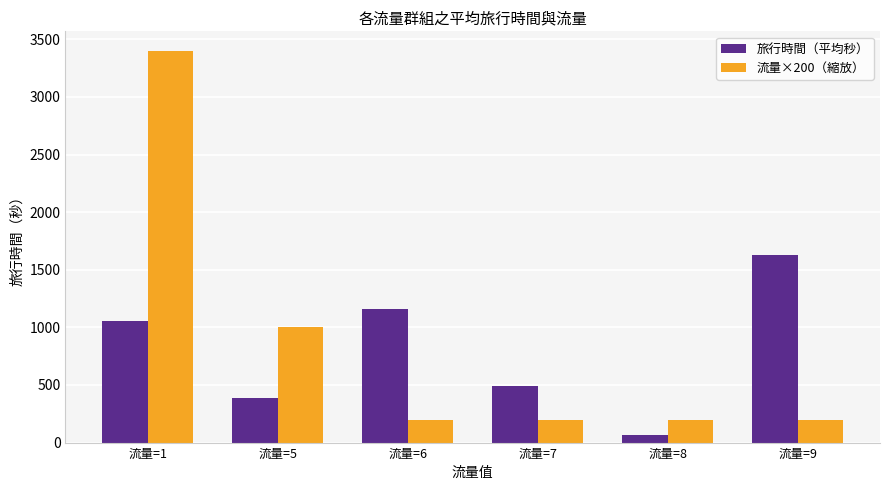

Where is 旅行時間（平均秒） nearest to the value 848?

流量=1